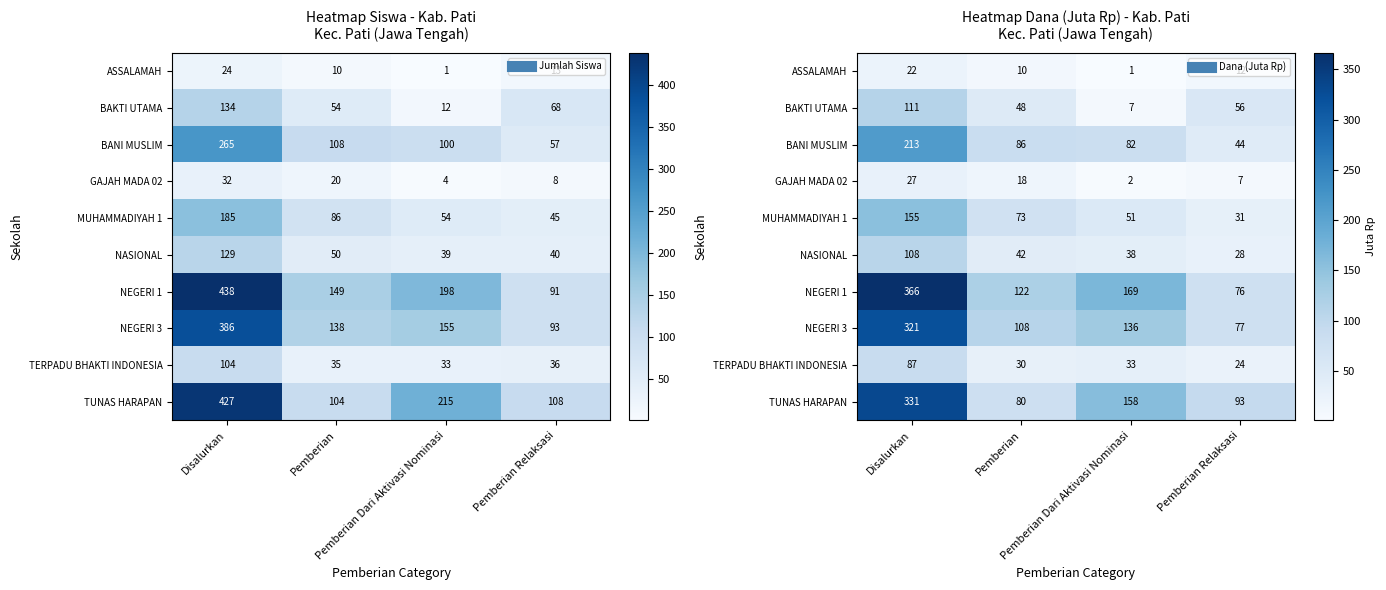

What is the difference between the second highest and second lowest values in the NEGERI 1 series?

47.5